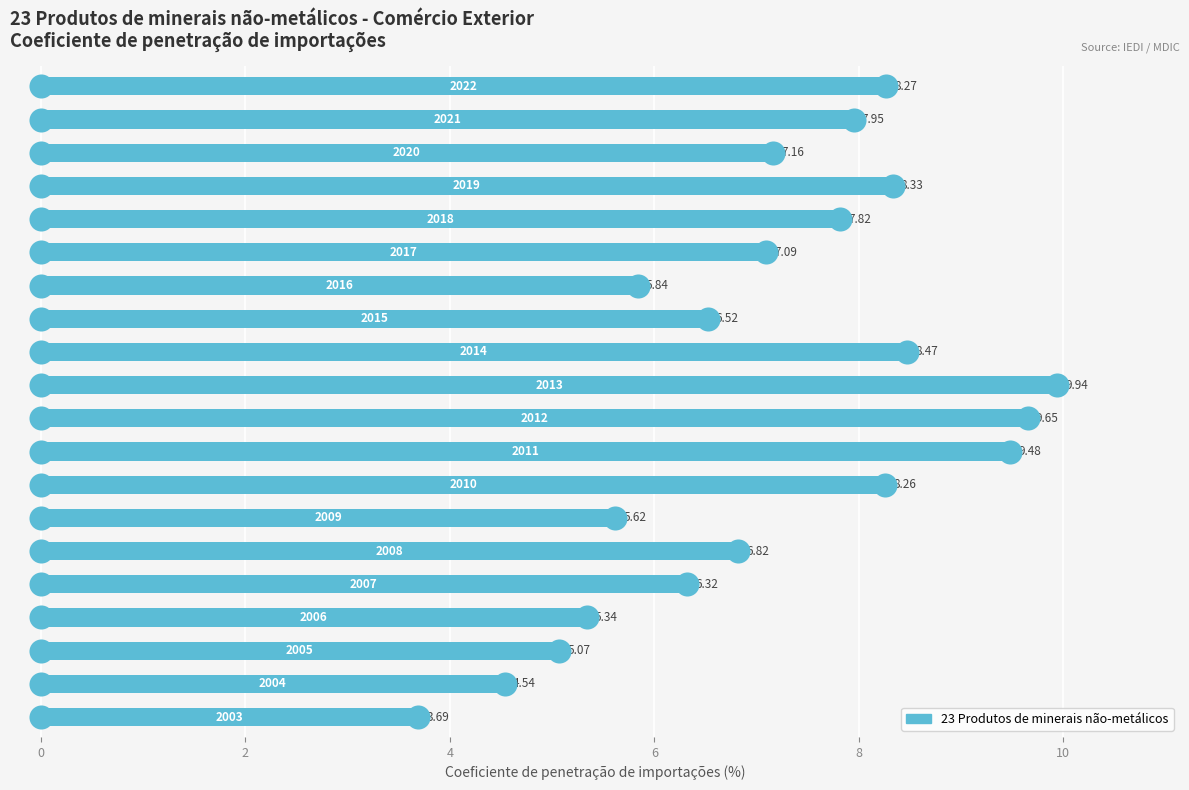

Which has a higher value, 17 or 16?

16